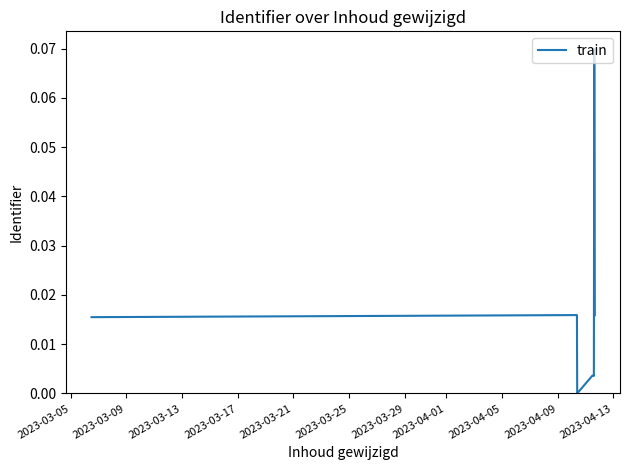

The value at 2023-04-05 is 0.0. True or false?

False